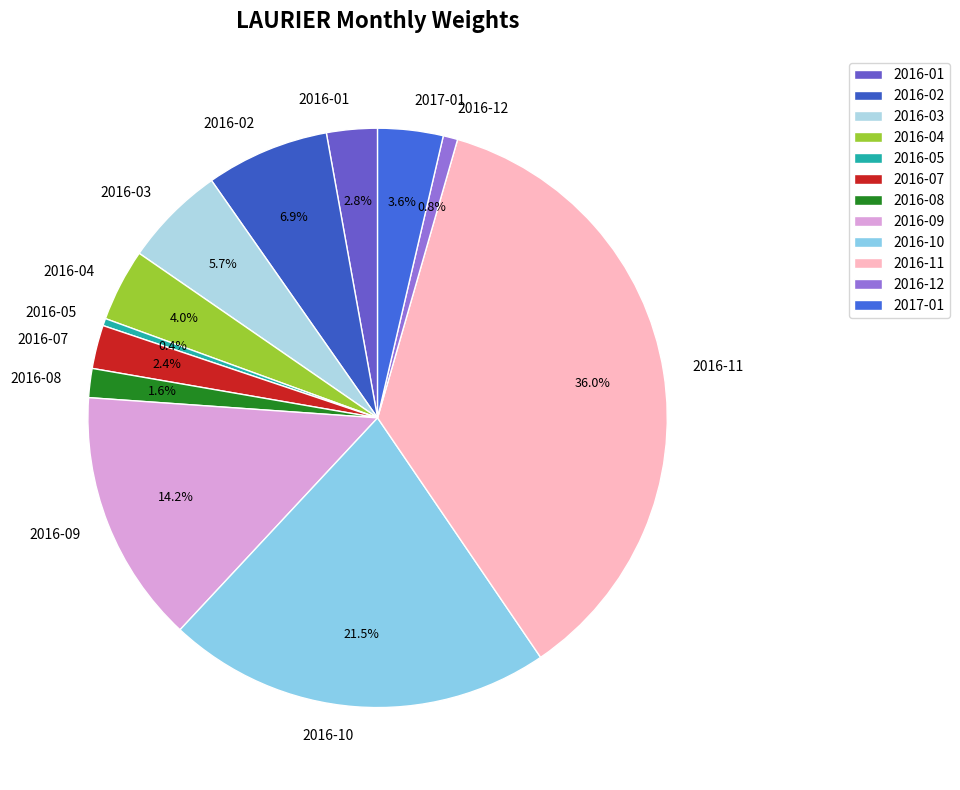

What is the largest slice in the pie chart?

2016-11